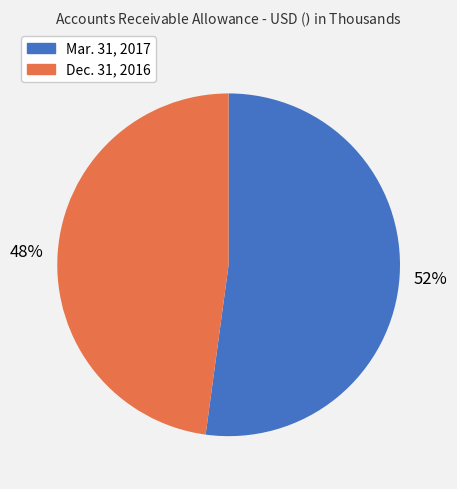

Count the number of slices in the pie.

2